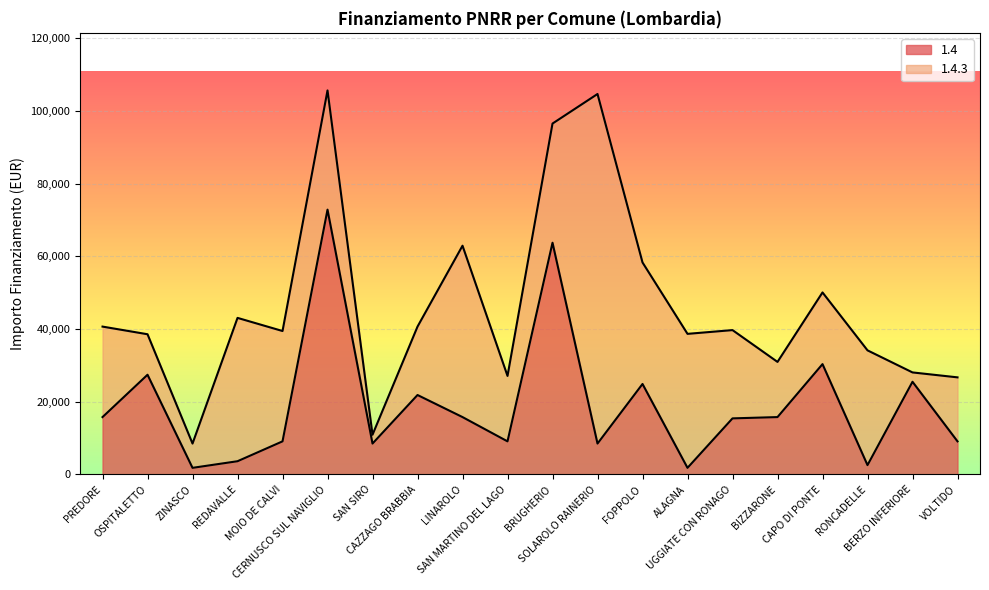

Reading left to right, list all the values displayed in this chart.

15782	27424	1821	3642	9105	72840	8498	21852	15782	9105	63735	8498	24887	1821	15426	15782	30350	2571	25494	9105